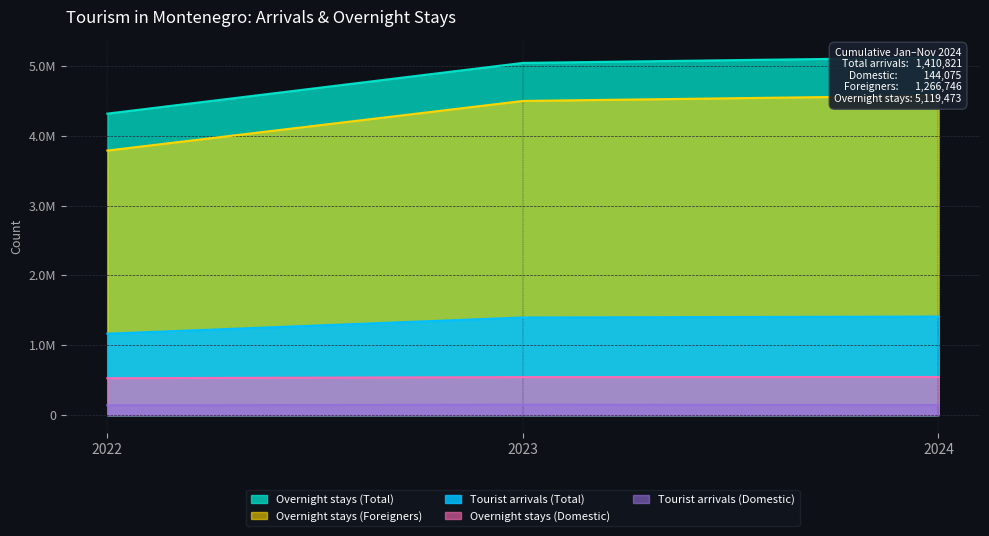

Between 2022 and 2024, which is larger?

2024